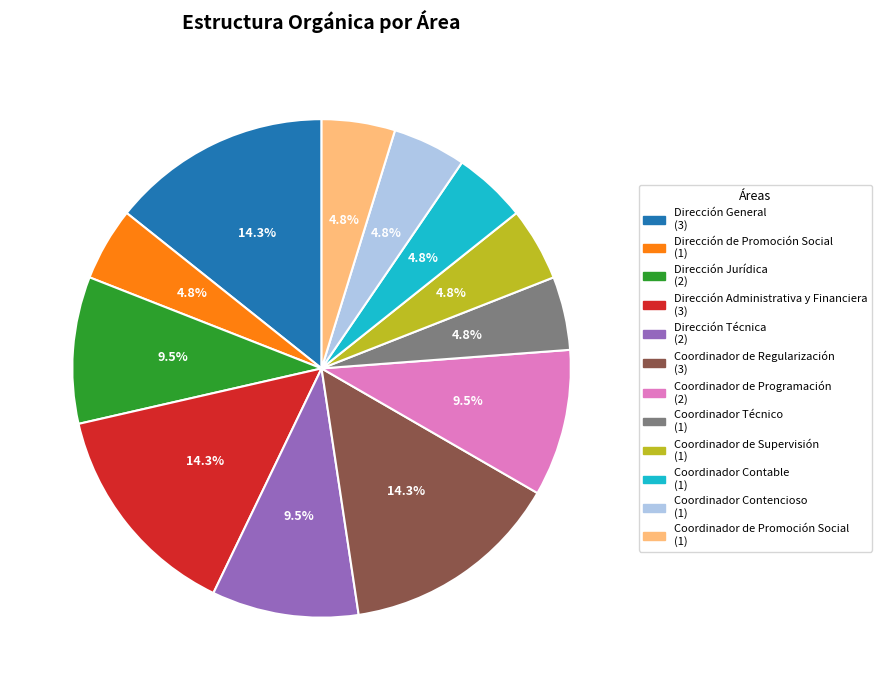

Do Coordinador de Regularización and Dirección General together represent more than half of the pie?

No